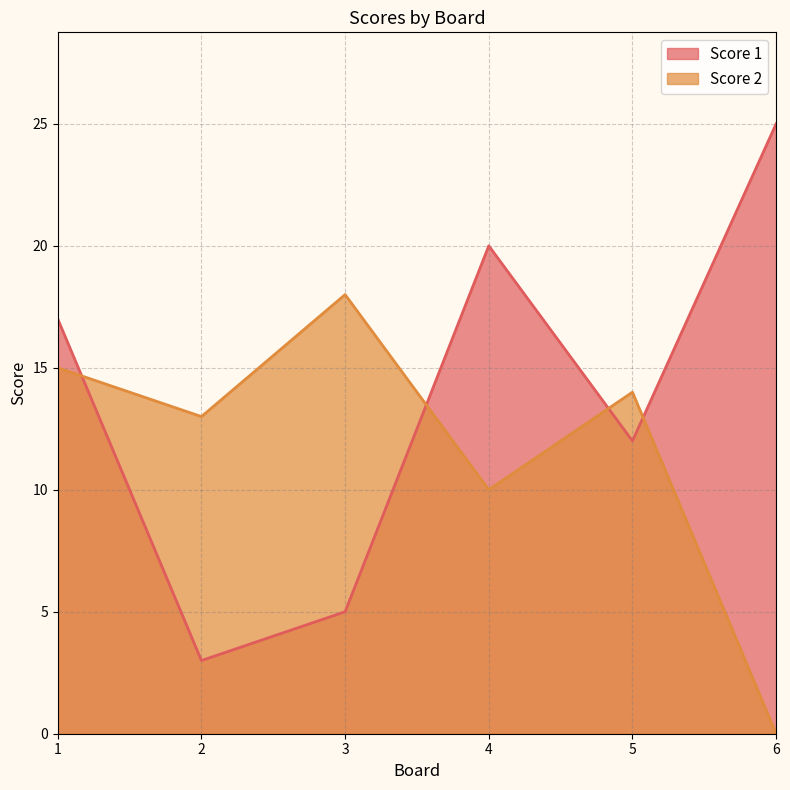

Which series has the largest range (max minus min)?

Score 1